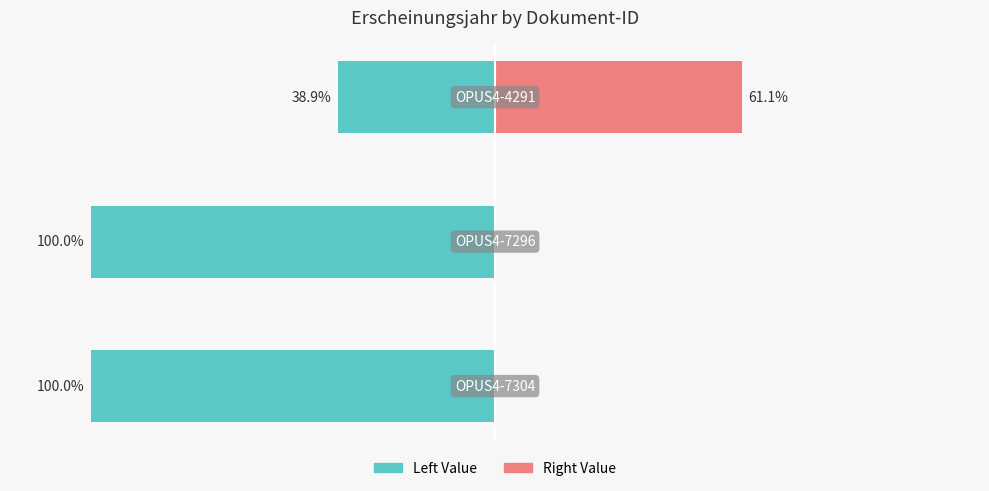

Are the bars horizontal?

Yes